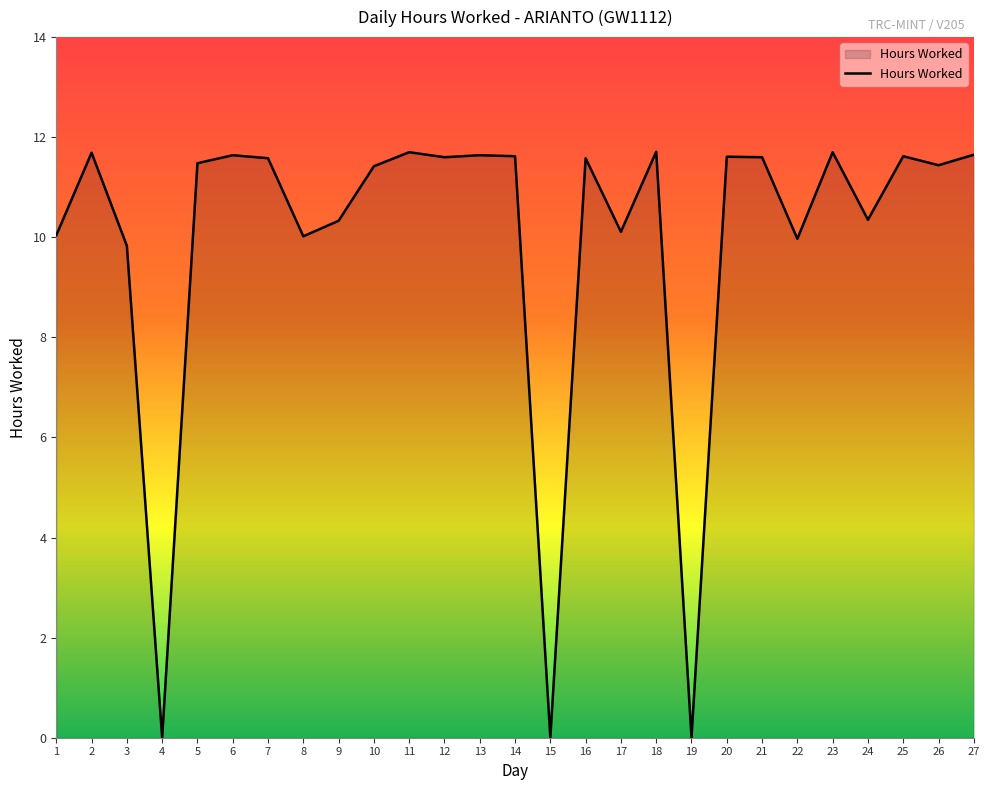

What is the greatest value displayed?

11.7